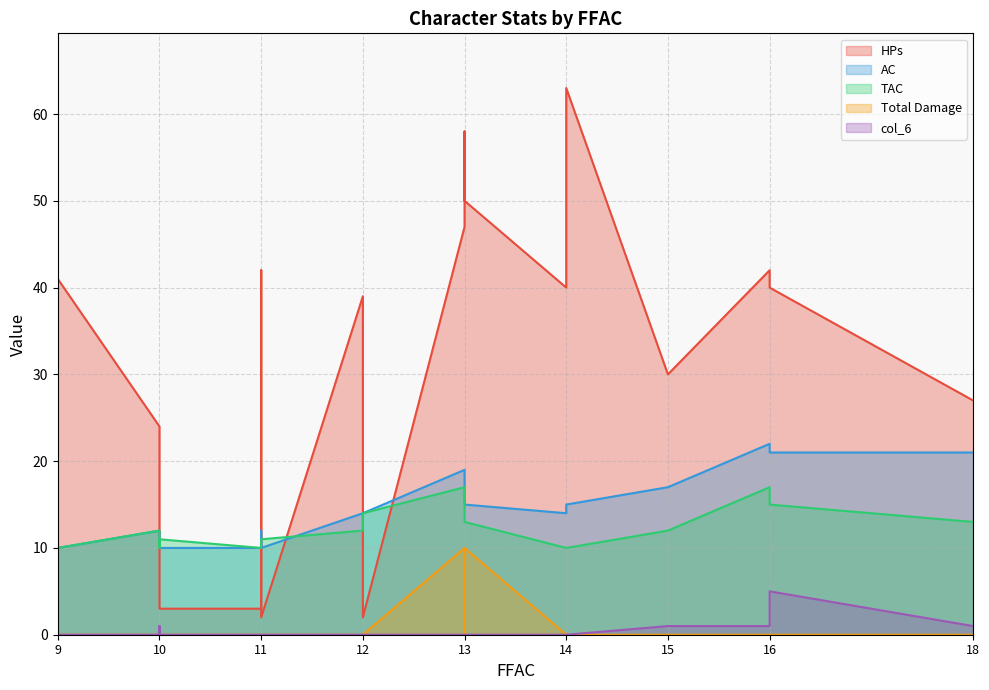

Is the value of HPs at 10 greater than the value of AC at 10?

Yes